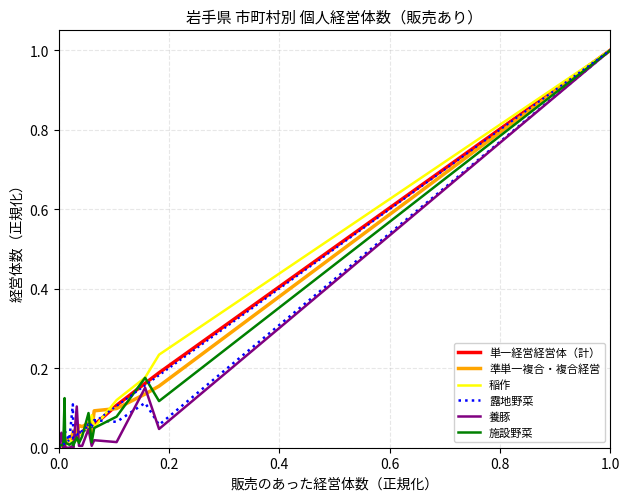

At how many categories does at least one series exceed 0?

20